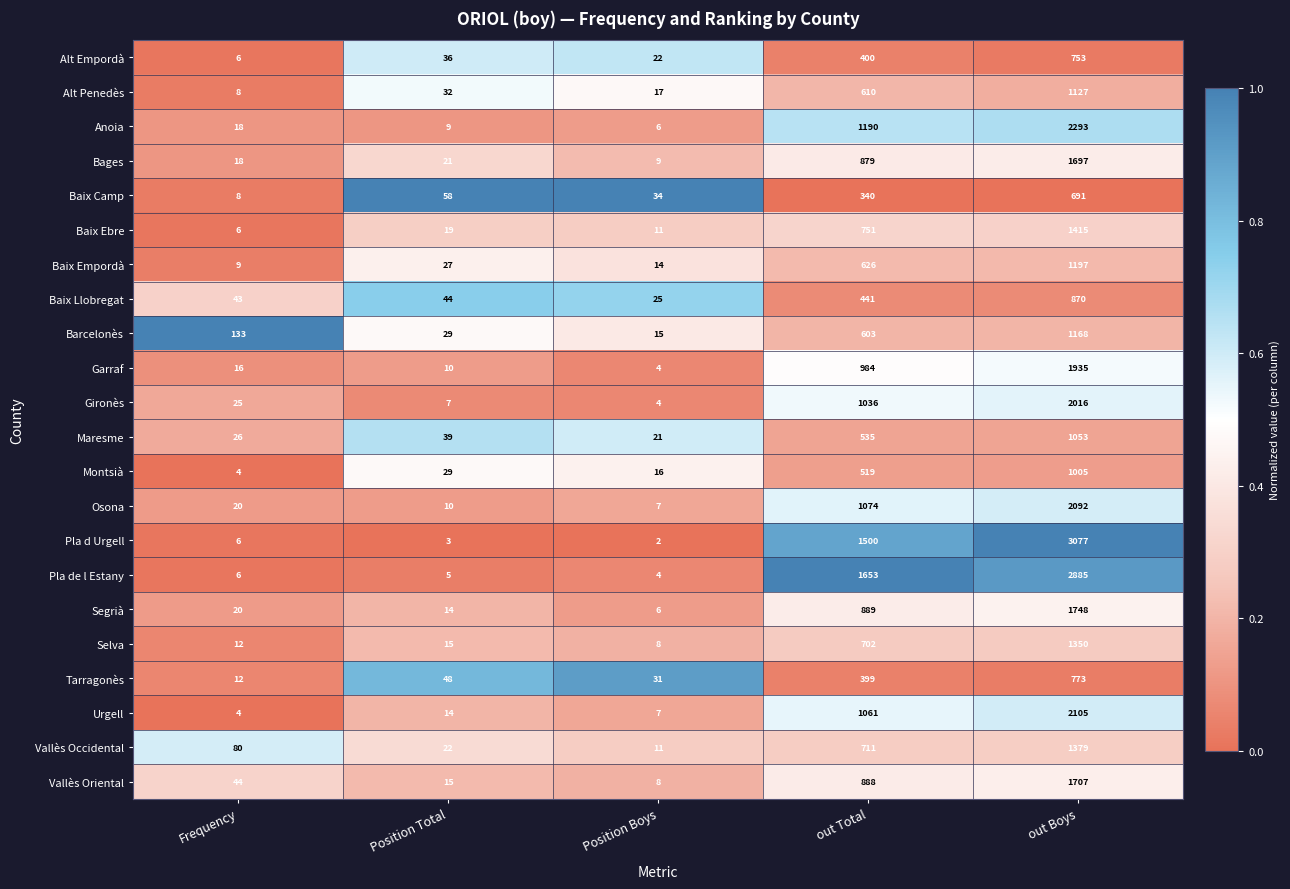

Where is Pla d Urgell nearest to the value 1539?

out Total